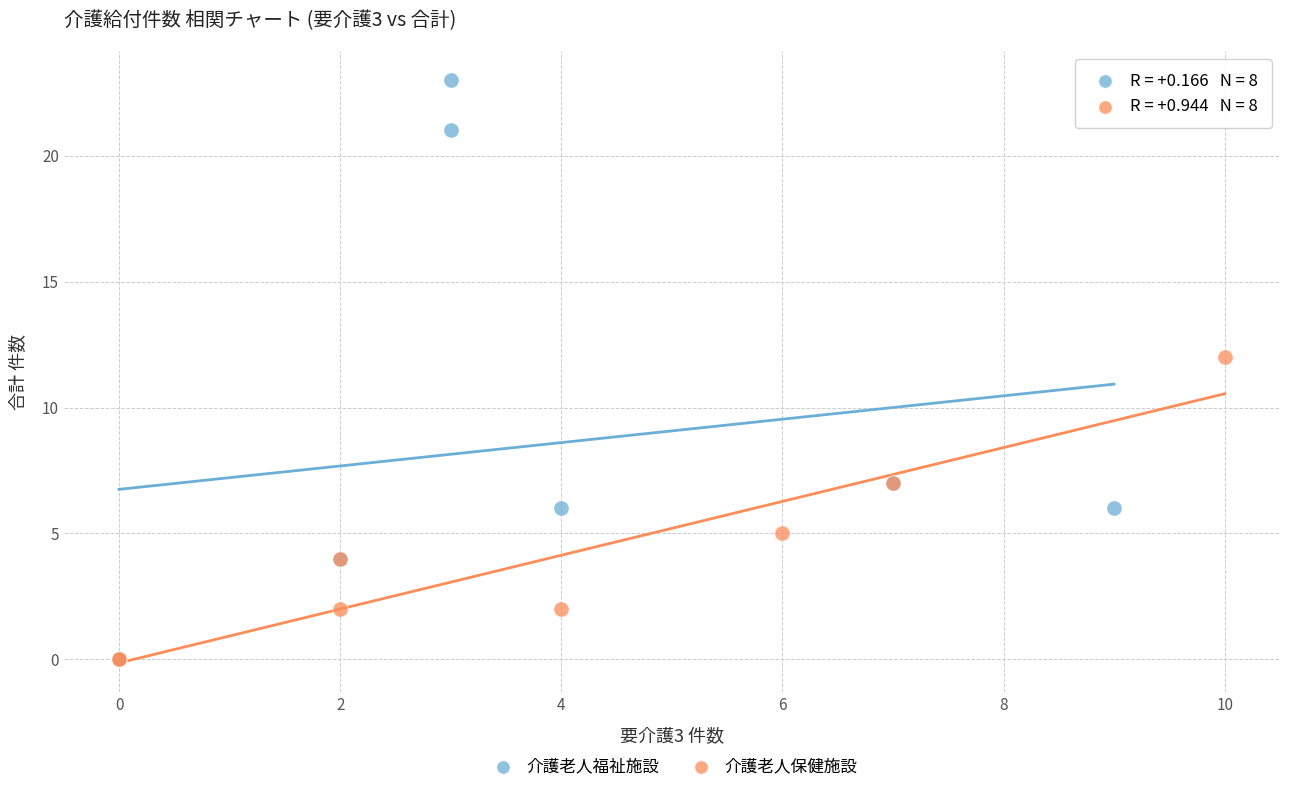

Which series reaches the maximum Y coordinate?

介護老人福祉施設